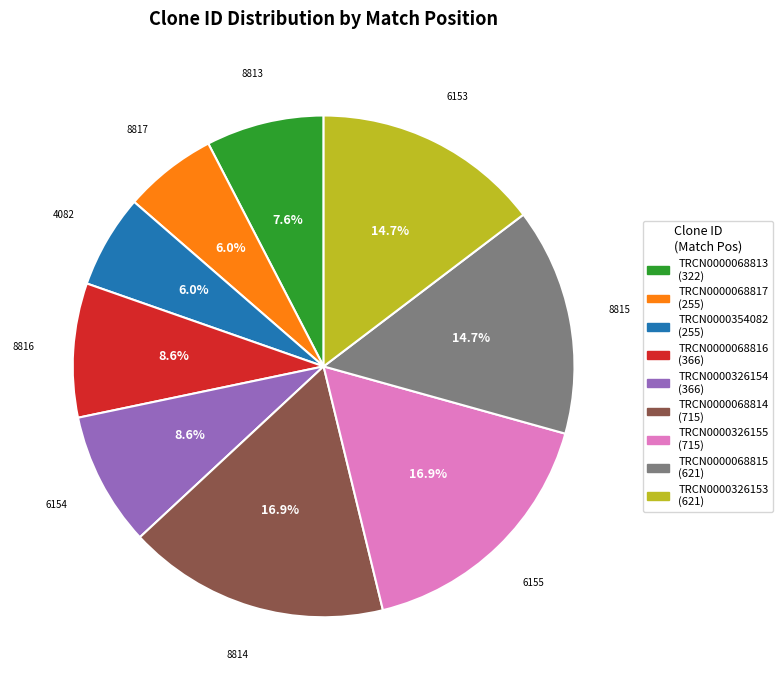

Count the number of slices in the pie.

9